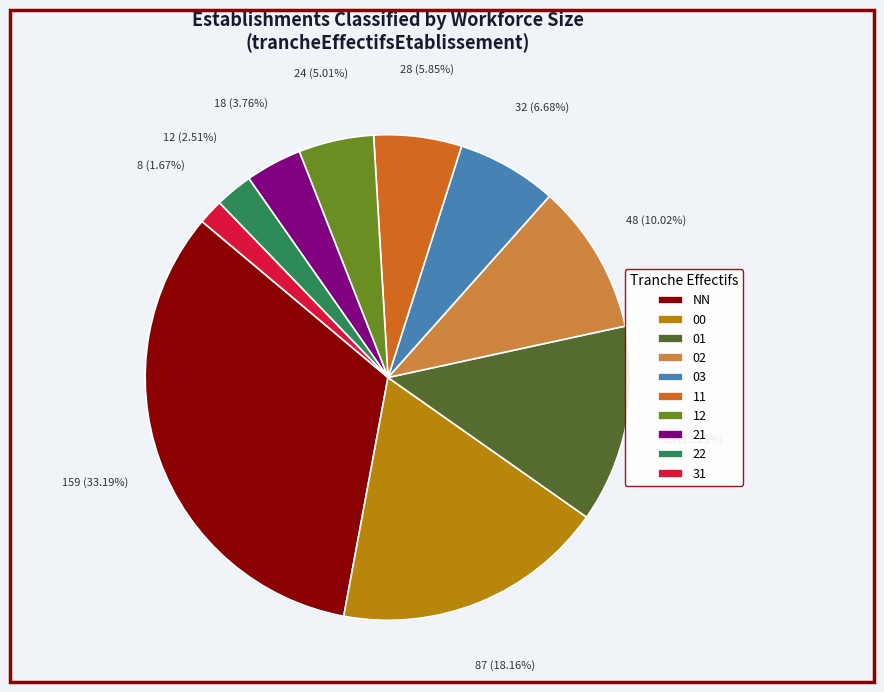

Which slice is the largest?

NN